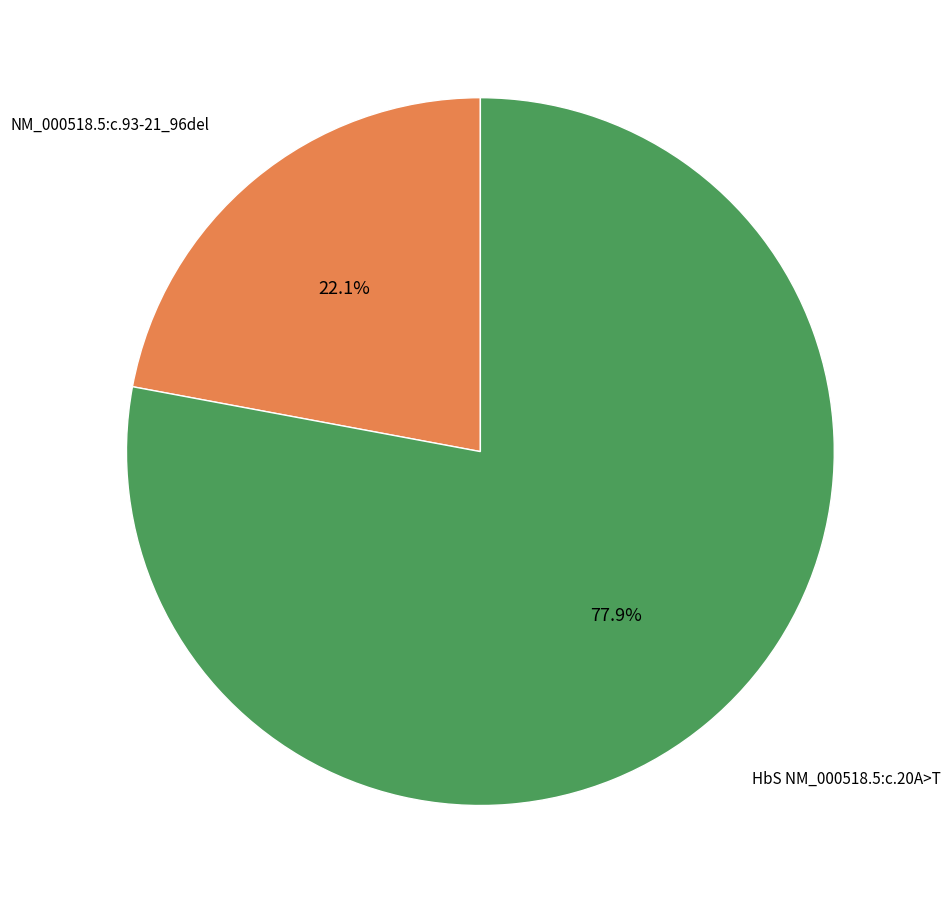

To the nearest percent, what portion does HbS NM_000518.5:c.20A>T represent?

78%